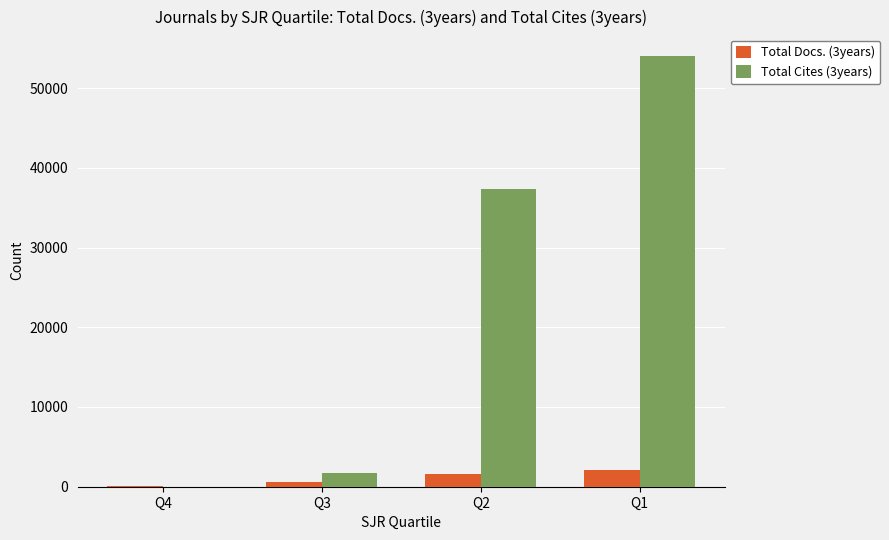

What is the approximate value of Total Docs. (3years) at Q2?

1547